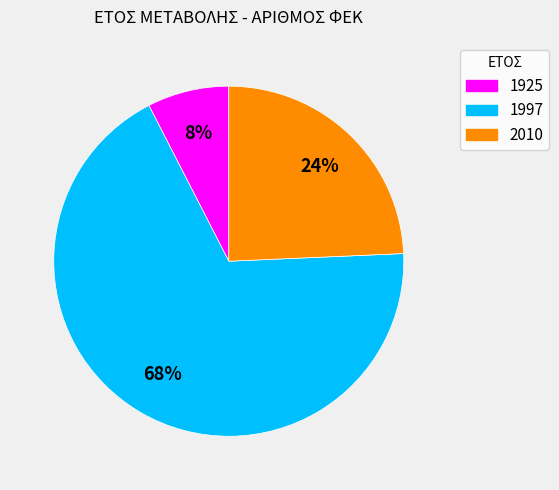

To the nearest percent, what is the average slice percentage?

33%